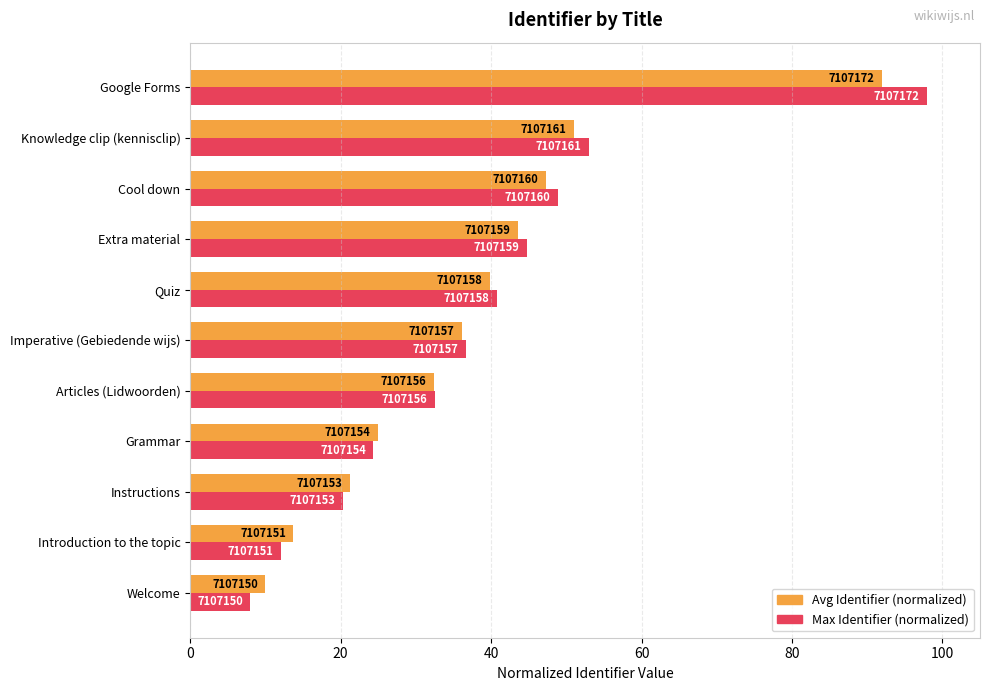

What is the sum of all Avg Identifier (normalized) values?

411.9